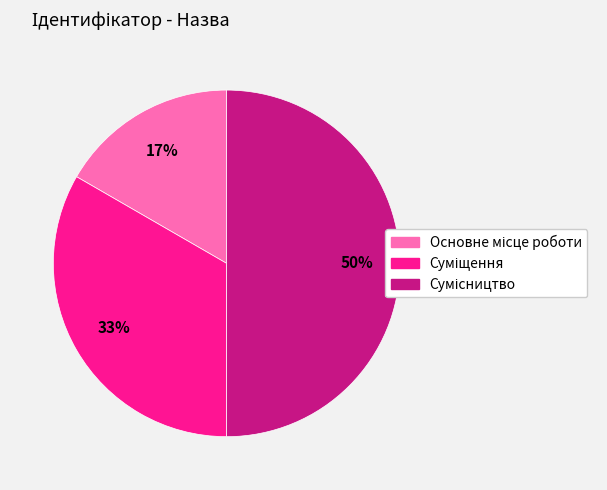

To the nearest percent, what is the difference between the largest and smallest slice percentages?

33%